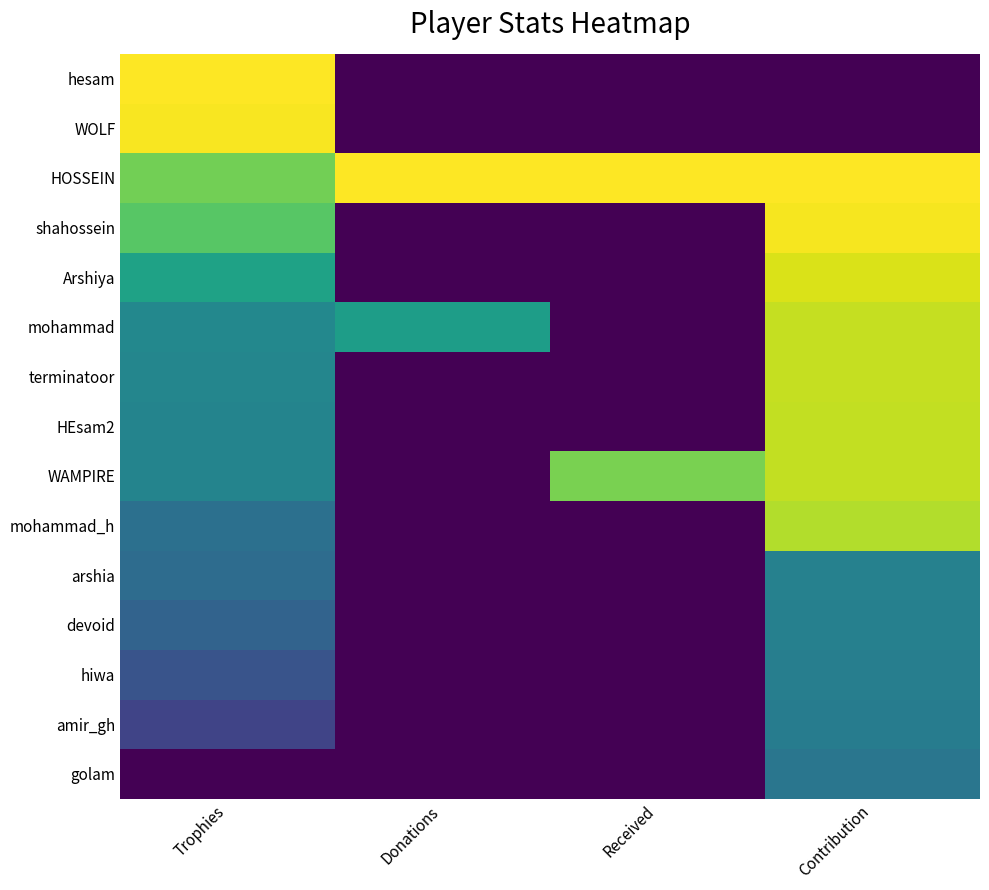

What is the difference between the highest and lowest values at Received?

1.0